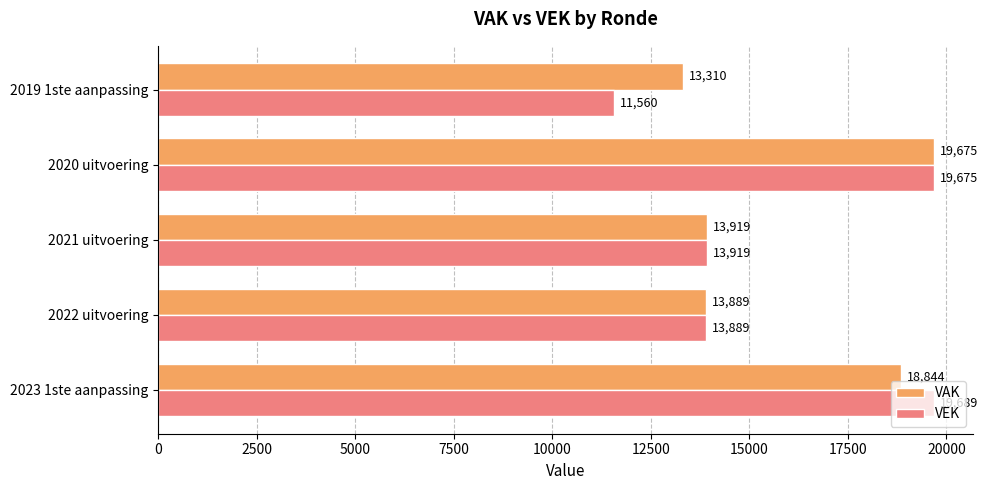

Which series has the largest range (max minus min)?

VEK